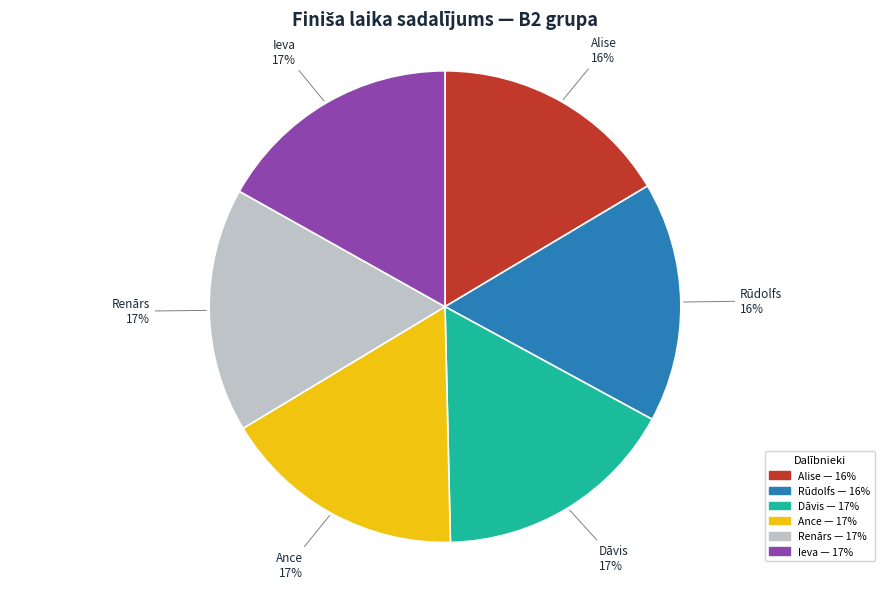

What is the ratio of the value at Renārs to the value at Dāvis?

1.0